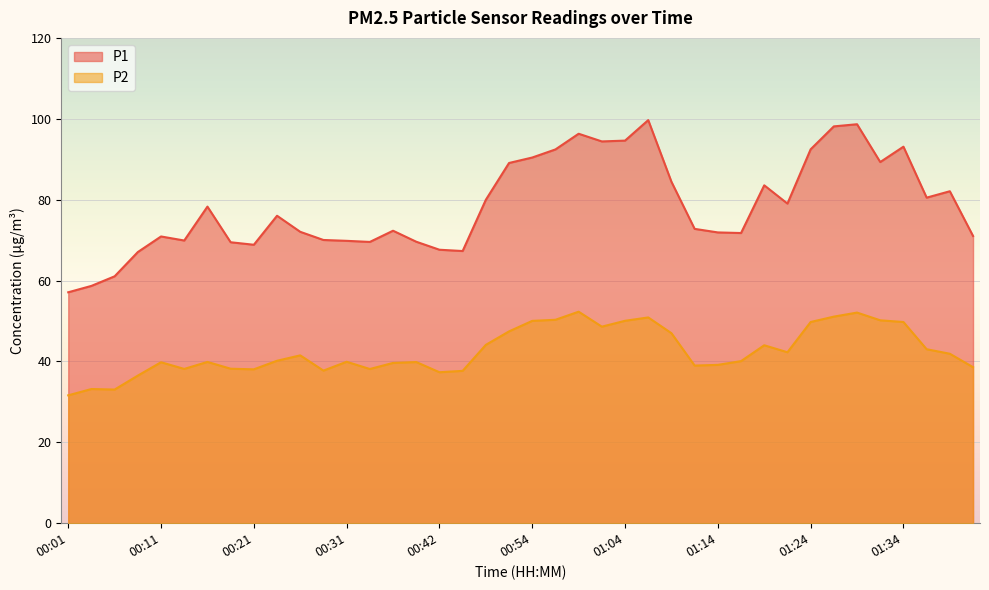

In P1, how many points are higher than both neighbors (excluding endpoints)?

10